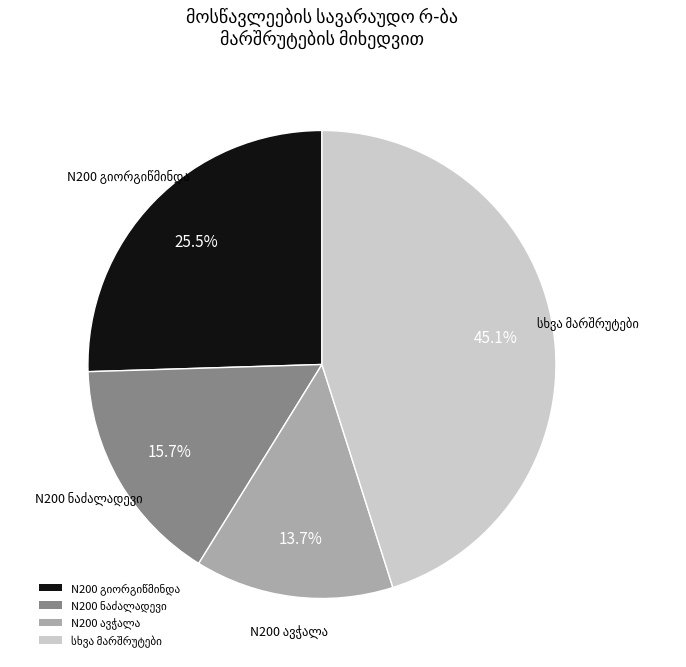

Is there any slice that represents more than half of the pie?

No